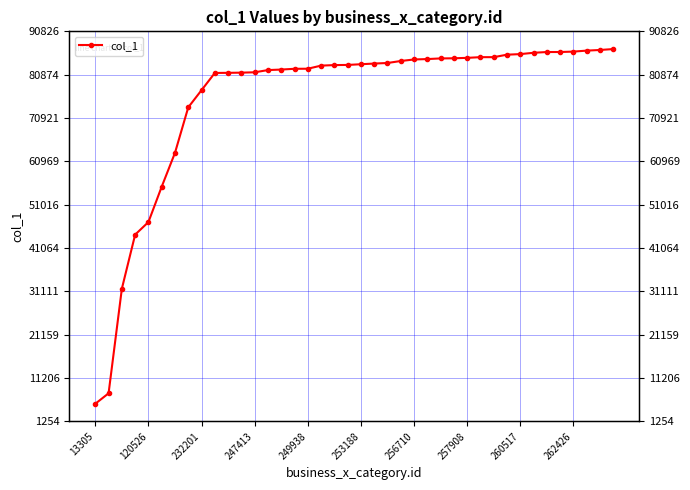

How many data points are less than 83273?

20